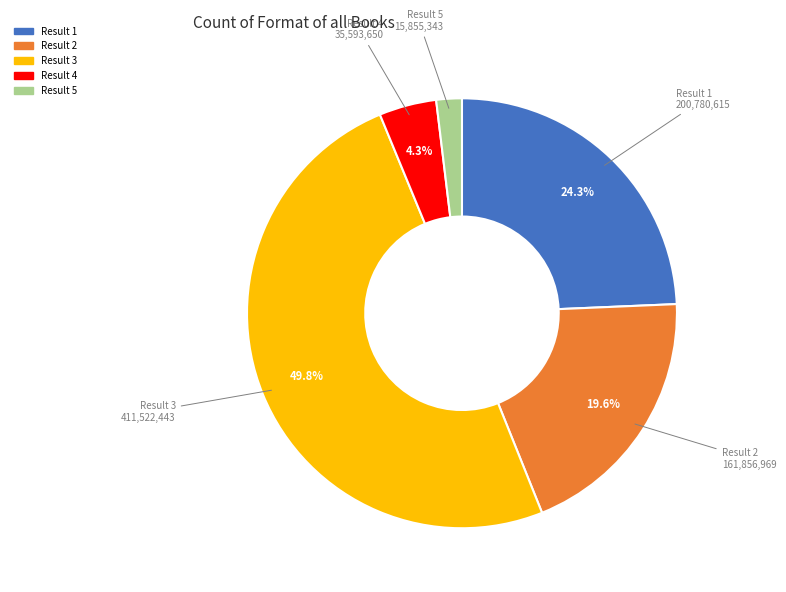

How many slices are in this pie chart?

5